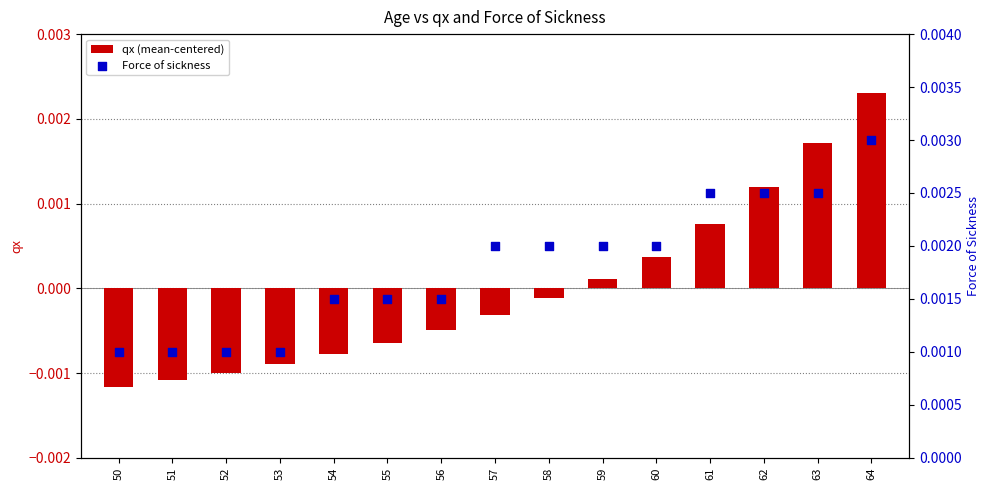

At which category is the sum across all series the highest?

64